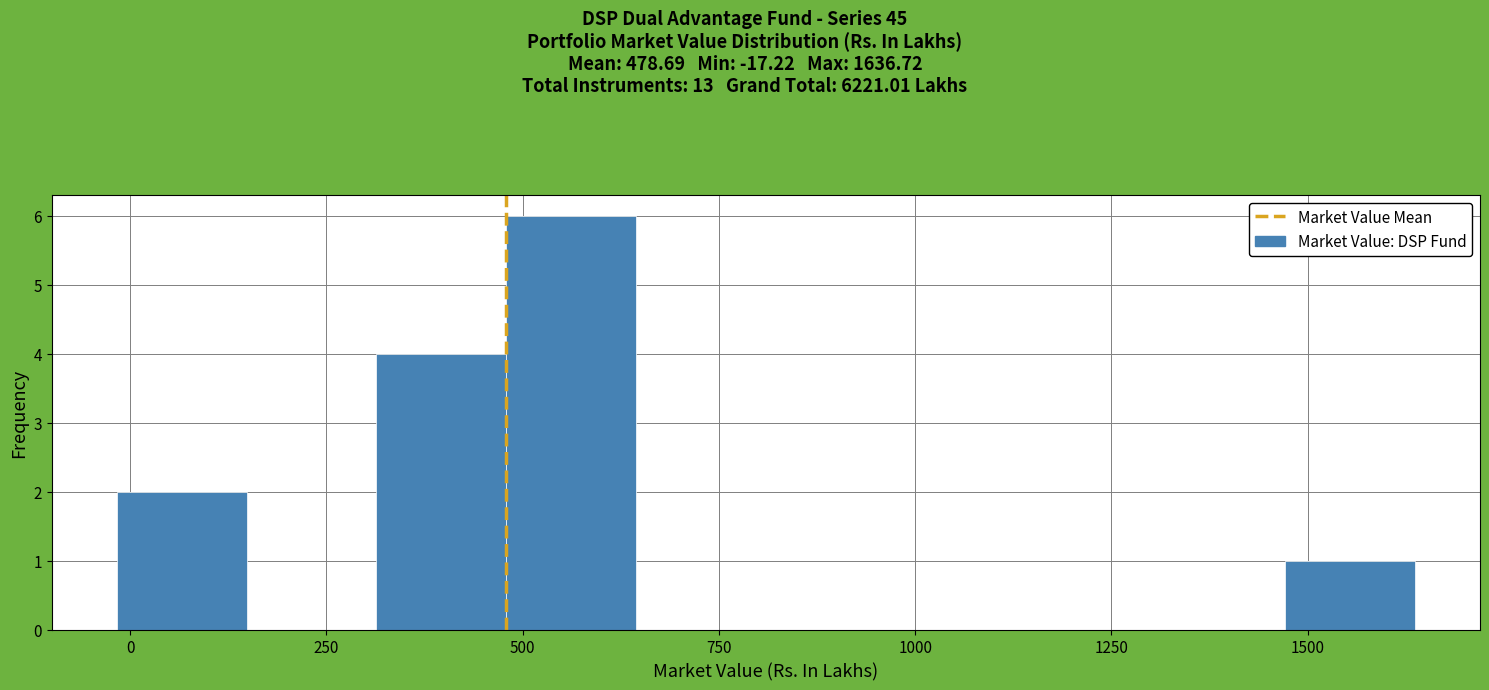

Around what value on the x-axis is the tallest bar? Give the approximate position of its centre, as read against the axis.

550